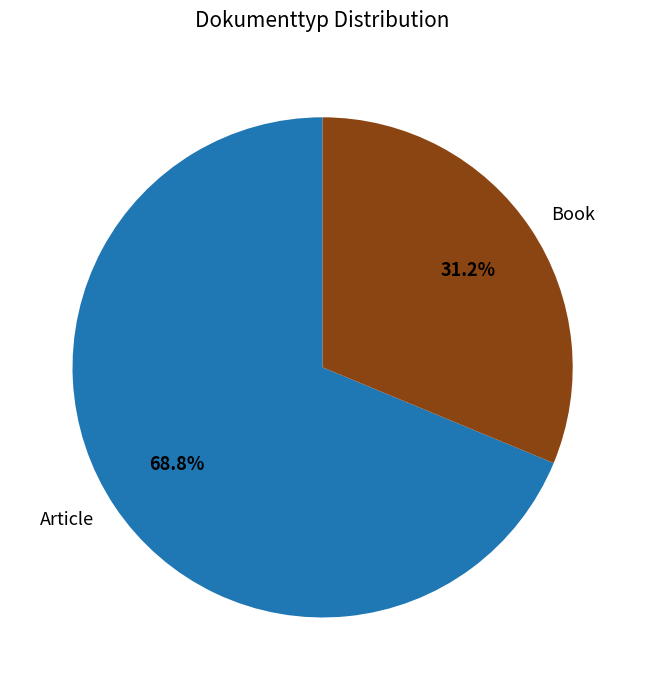

What is the largest slice in the pie chart?

Article